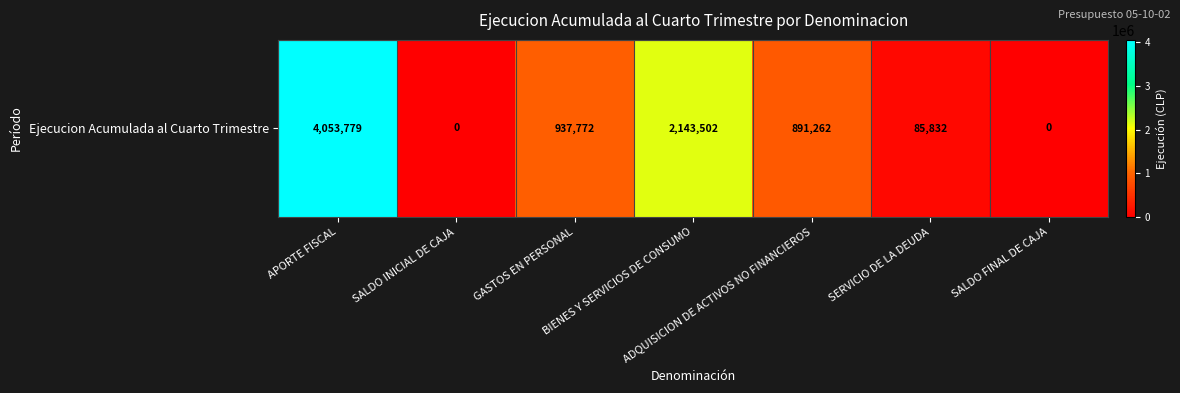

Is it true that the value at GASTOS EN PERSONAL is 937772?

True